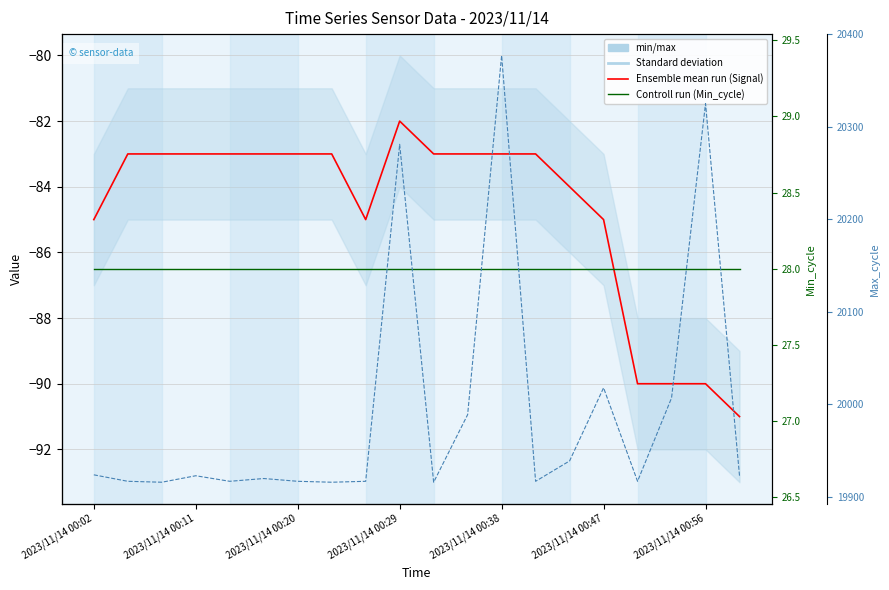

What is the label of the 4th point from the left?

2023/11/14 00:11